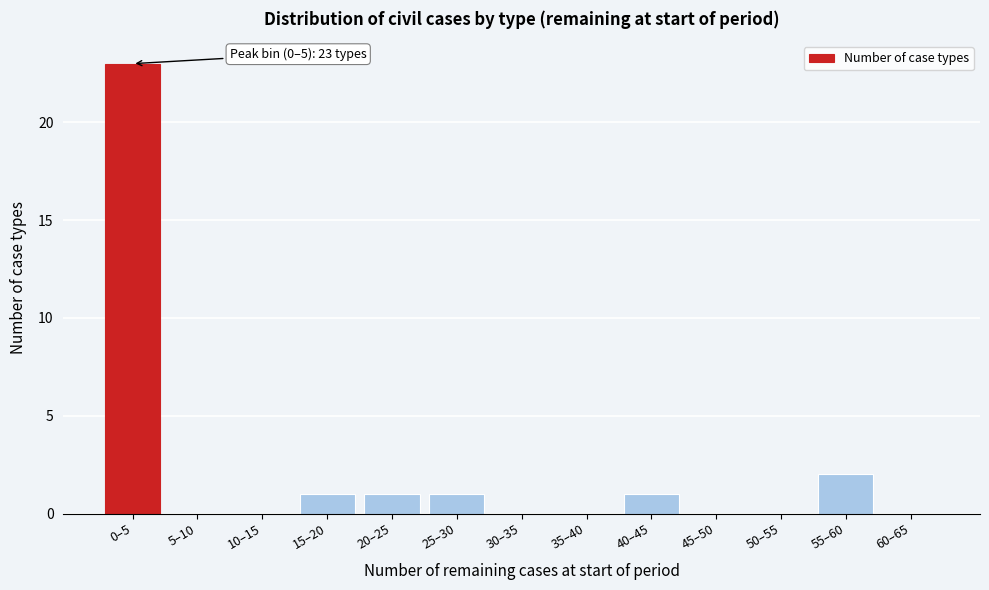

Reading left to right, list all the values displayed in this chart.

0–5=23	5–10=0	10–15=0	15–20=1	20–25=1	25–30=1	30–35=0	35–40=0	40–45=1	45–50=0	50–55=0	55–60=2	60–65=0